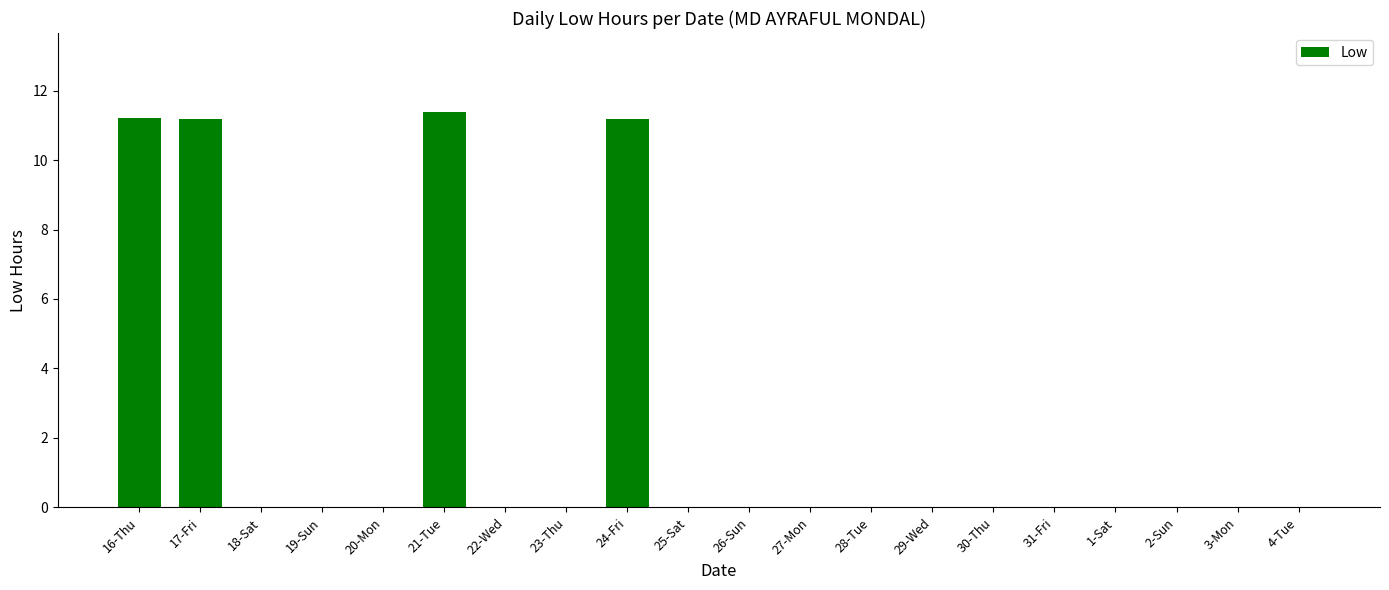

How many series are shown in this chart?

1